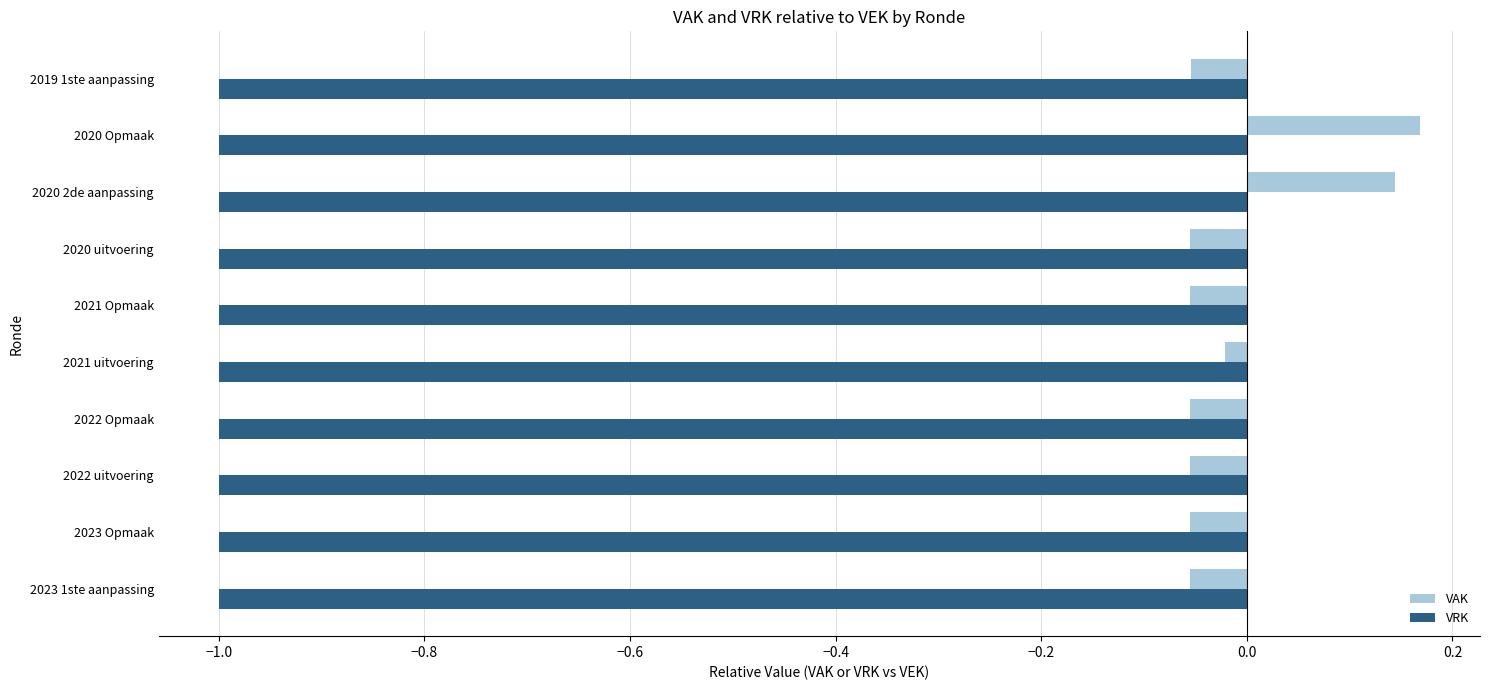

What is the approximate value of VRK at 2020 2de aanpassing?

-1.0